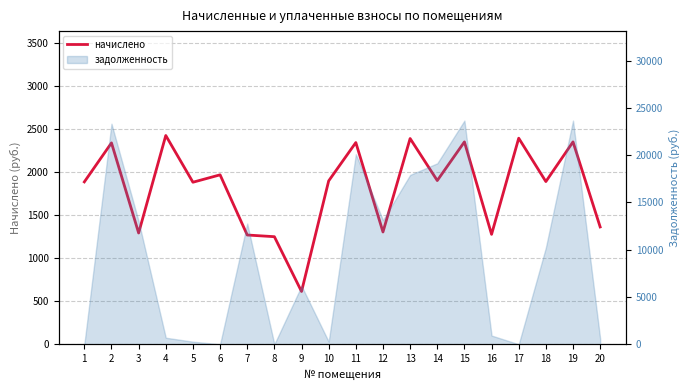

How many interior local peaks (higher than both neighbors) does the data have?

8